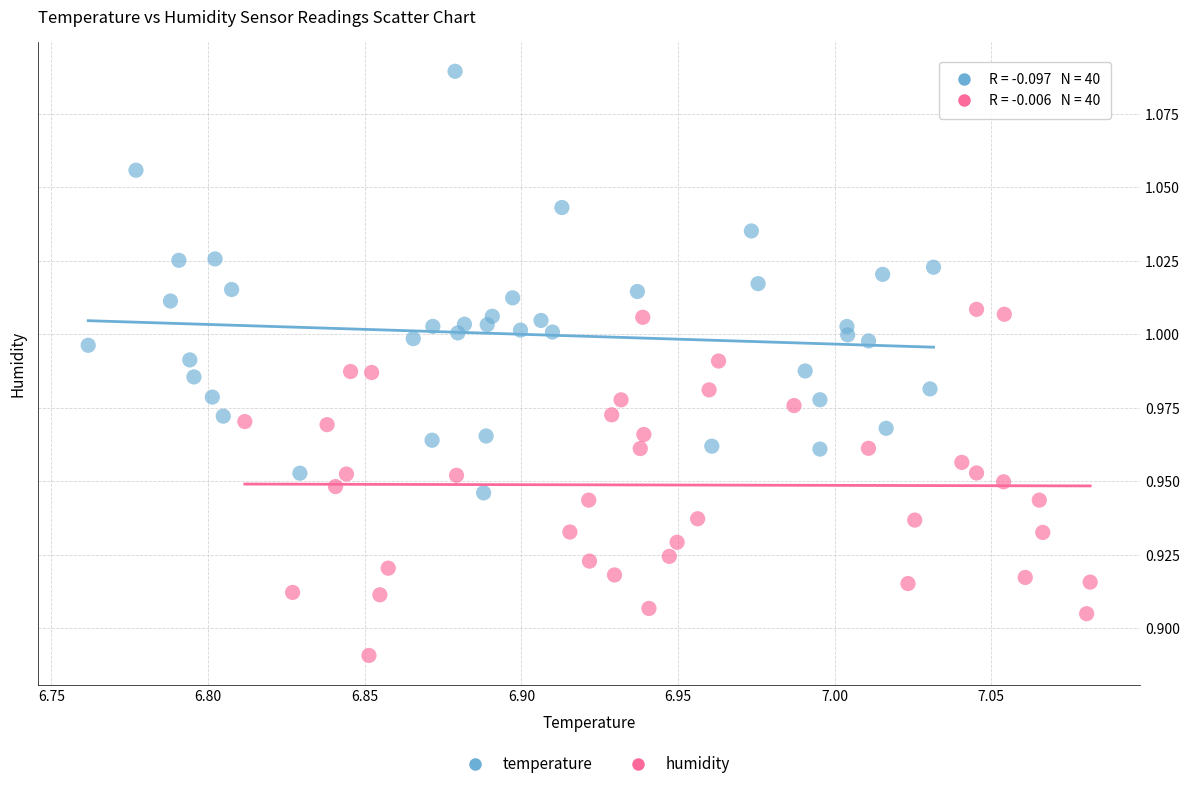

Which series contains the lowest Y value?

humidity